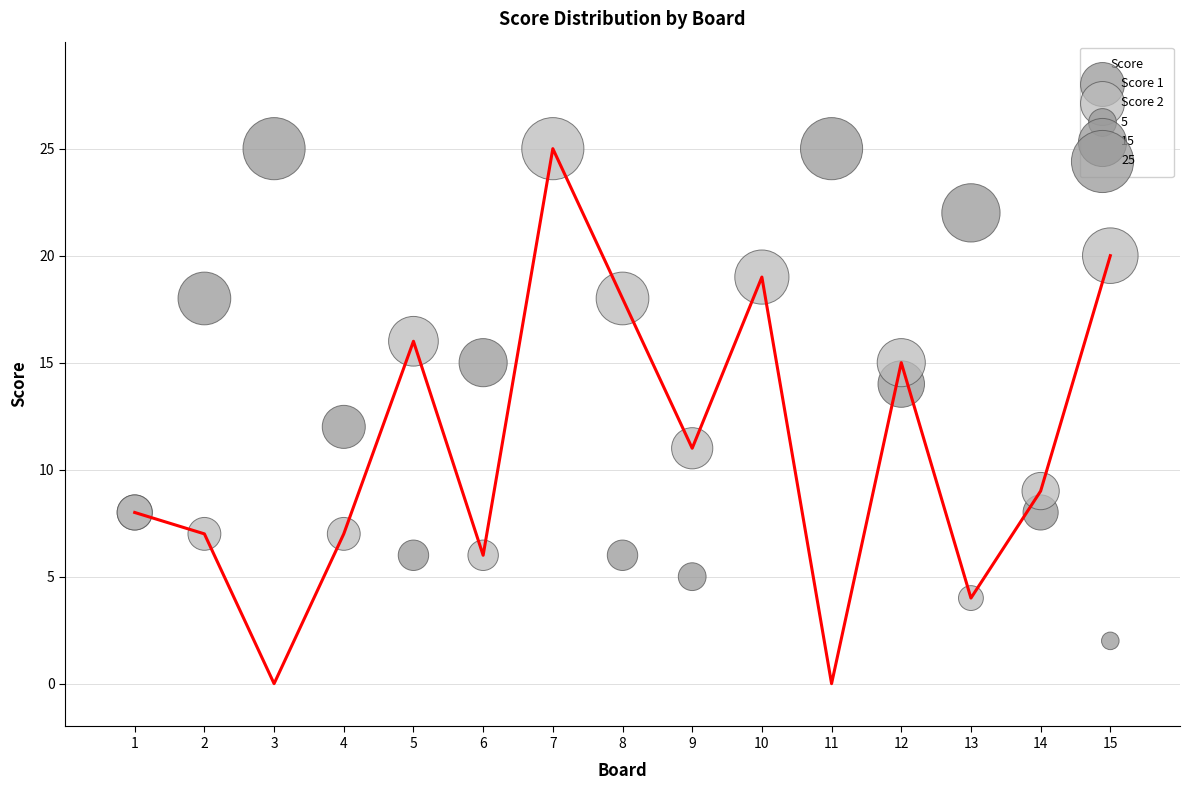

What is the X range (max minus min) for the scatter plot?

14